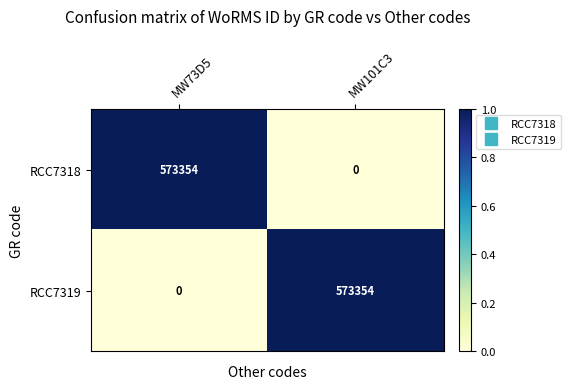

The RCC7319 series shows 355222 at MW73D5. True or false?

False